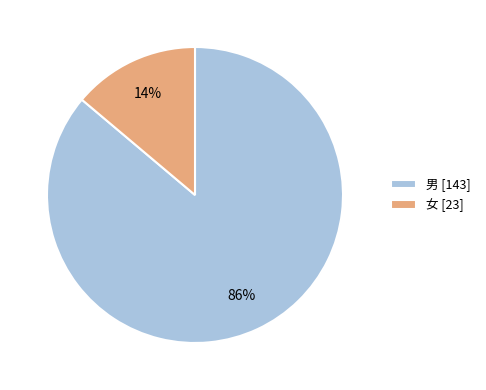

Does 女 represent more than half of the total?

No